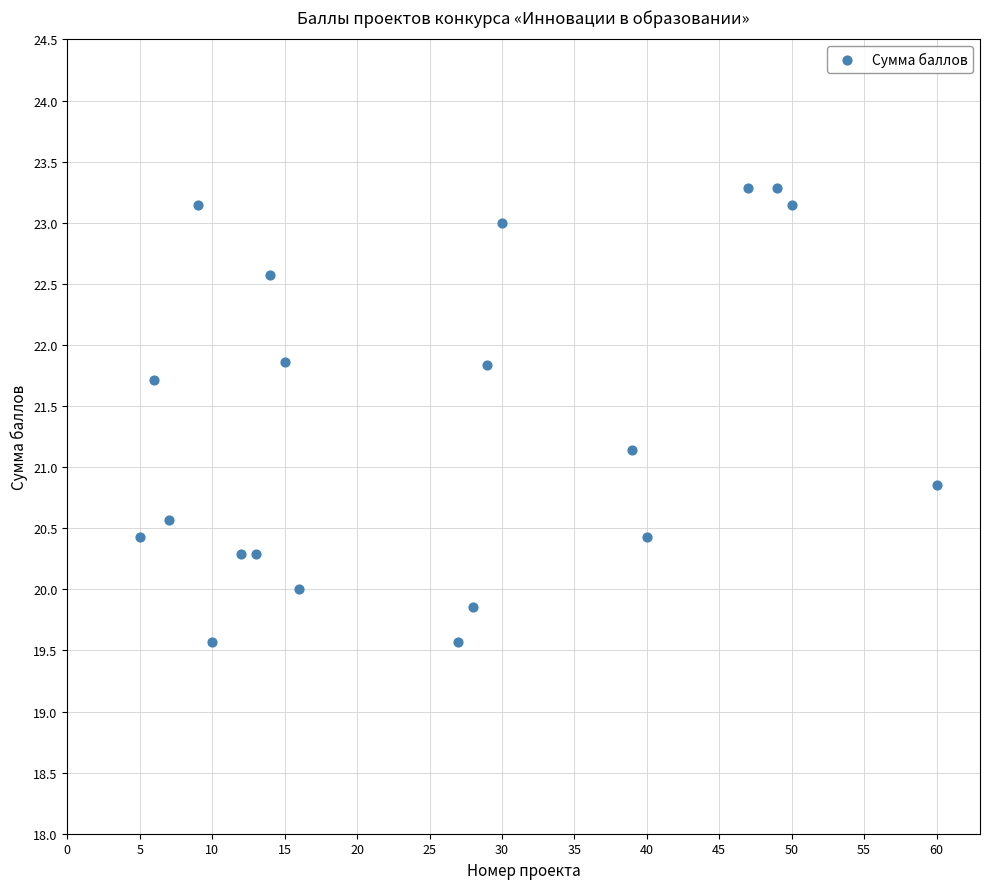

What is the range of Y values (max minus min)?

3.7